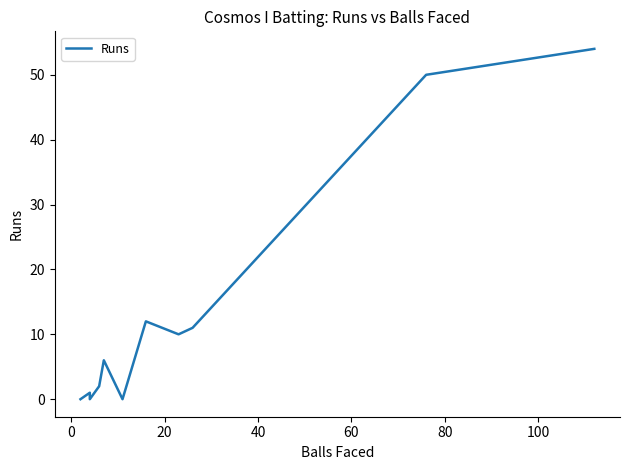

How many points are lower than both their immediate neighbors (excluding endpoints)?

3